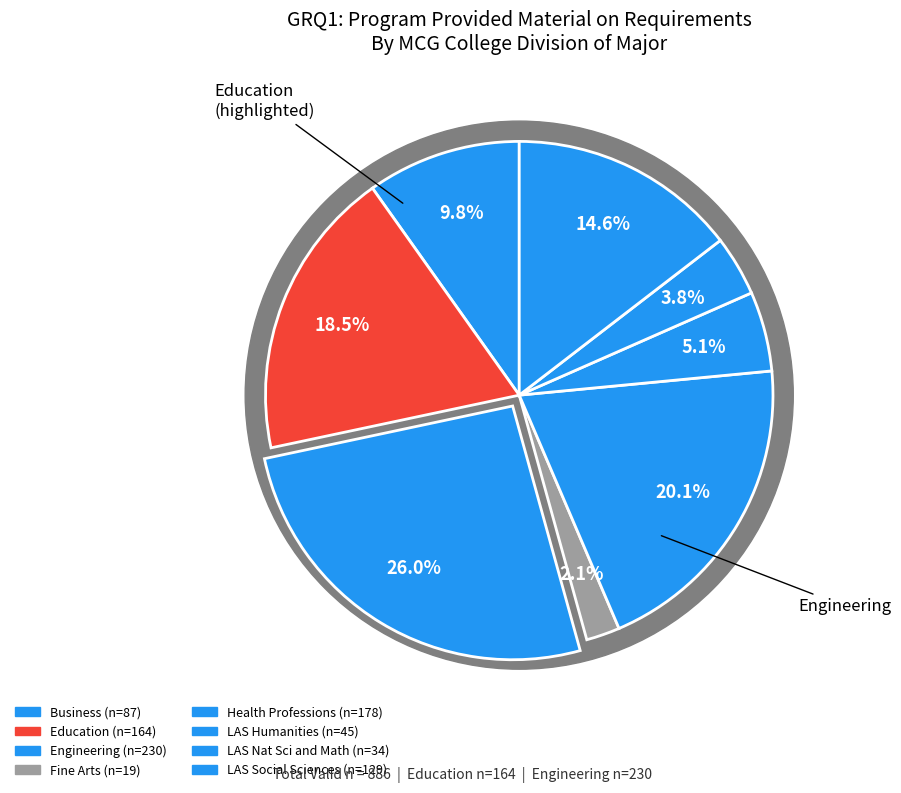

How many slices are in this pie chart?

8